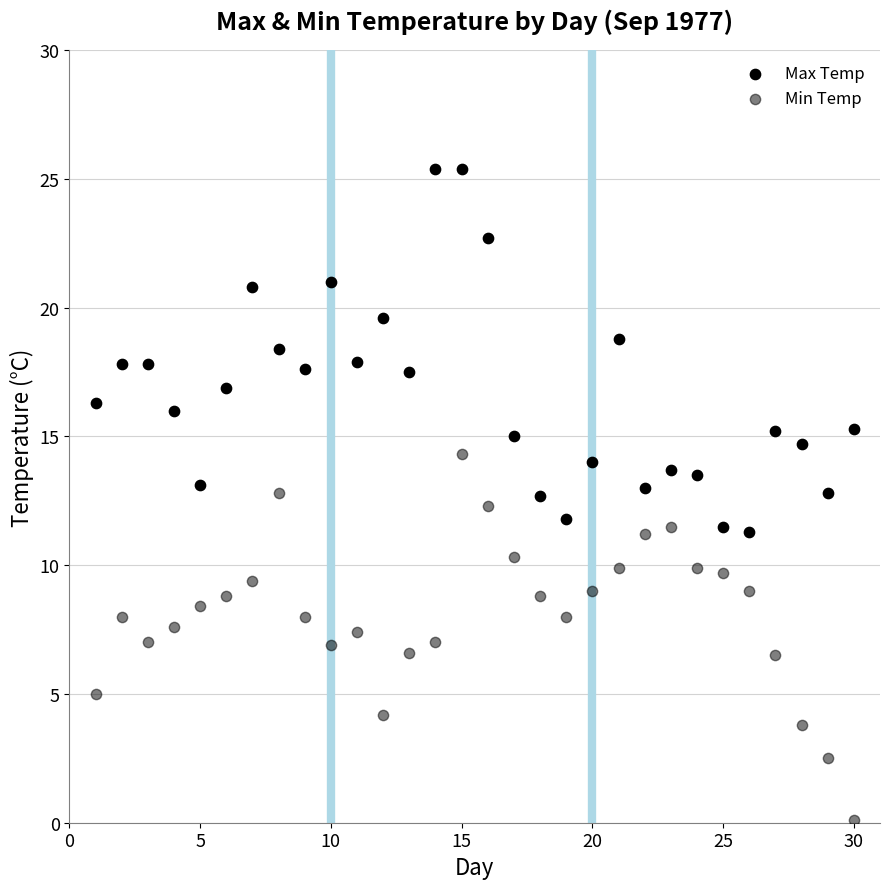

Count the number of points in this scatter plot.

60